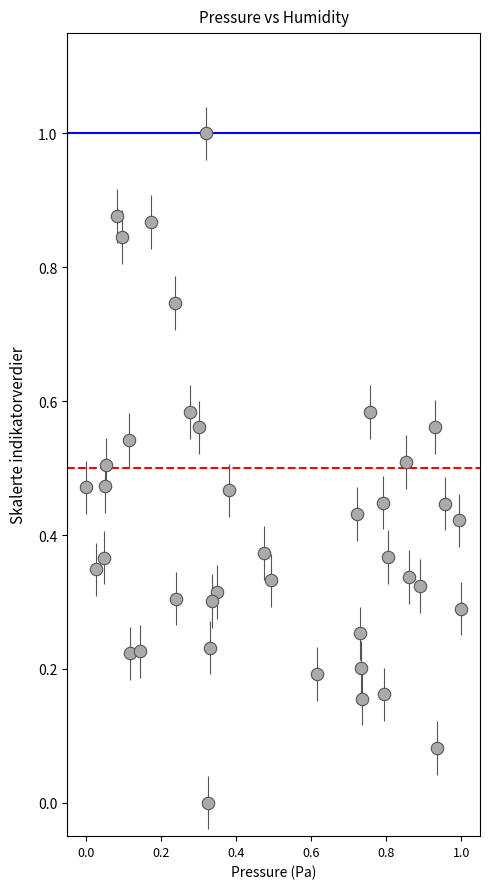

What is the range of X values (max minus min)?

1.0